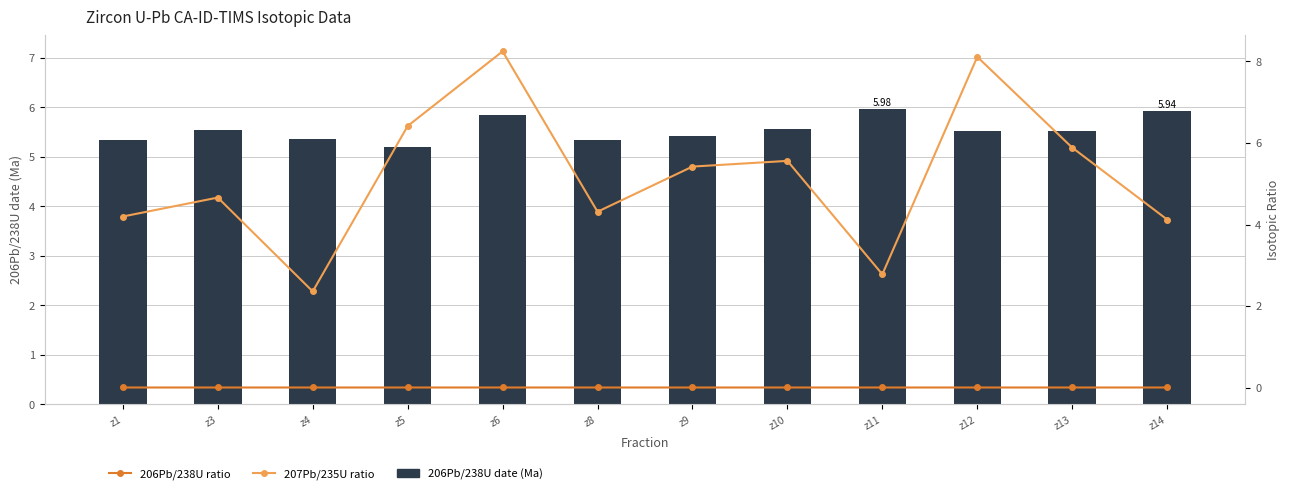

What are all the series names shown in the legend?

206Pb/238U date (Ma), 206Pb/238U ratio, 207Pb/235U ratio